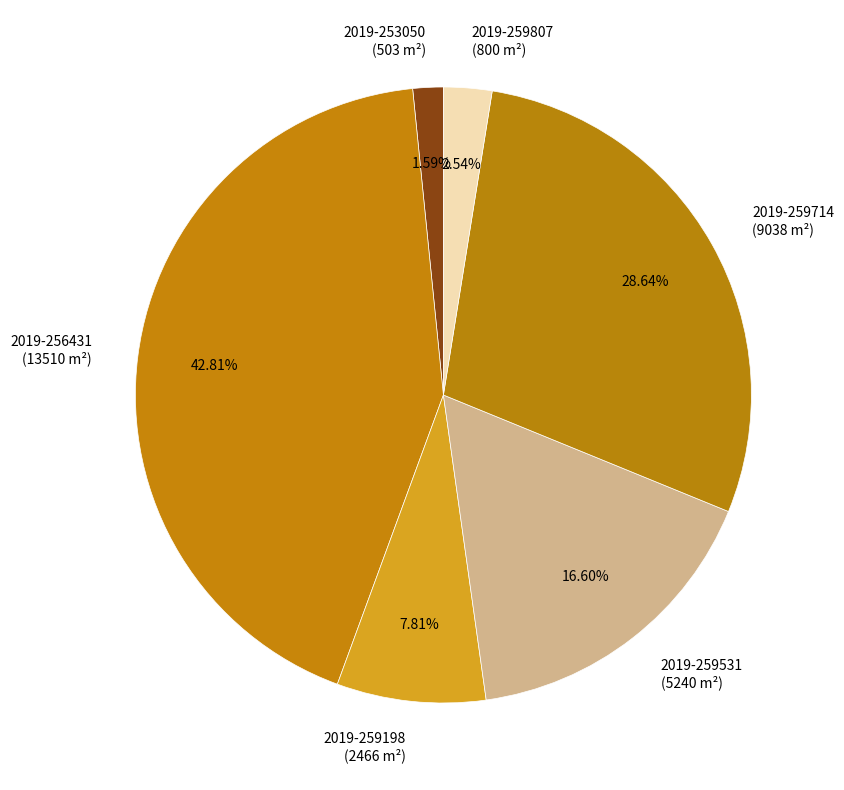

Is there a majority slice in this chart?

No